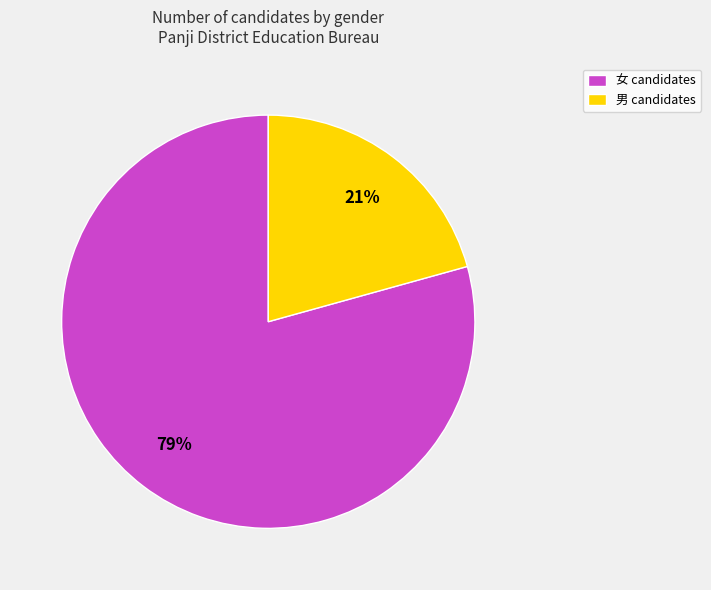

Which has a higher value, 女 or 男?

女